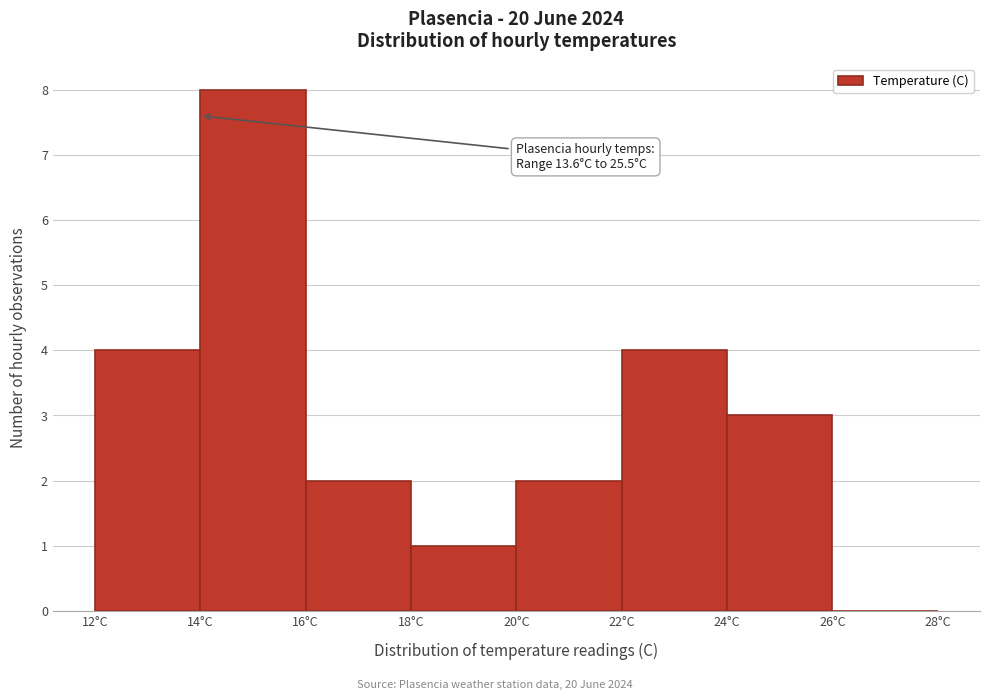

Which range on the x-axis has the tallest bar?

14 to 16